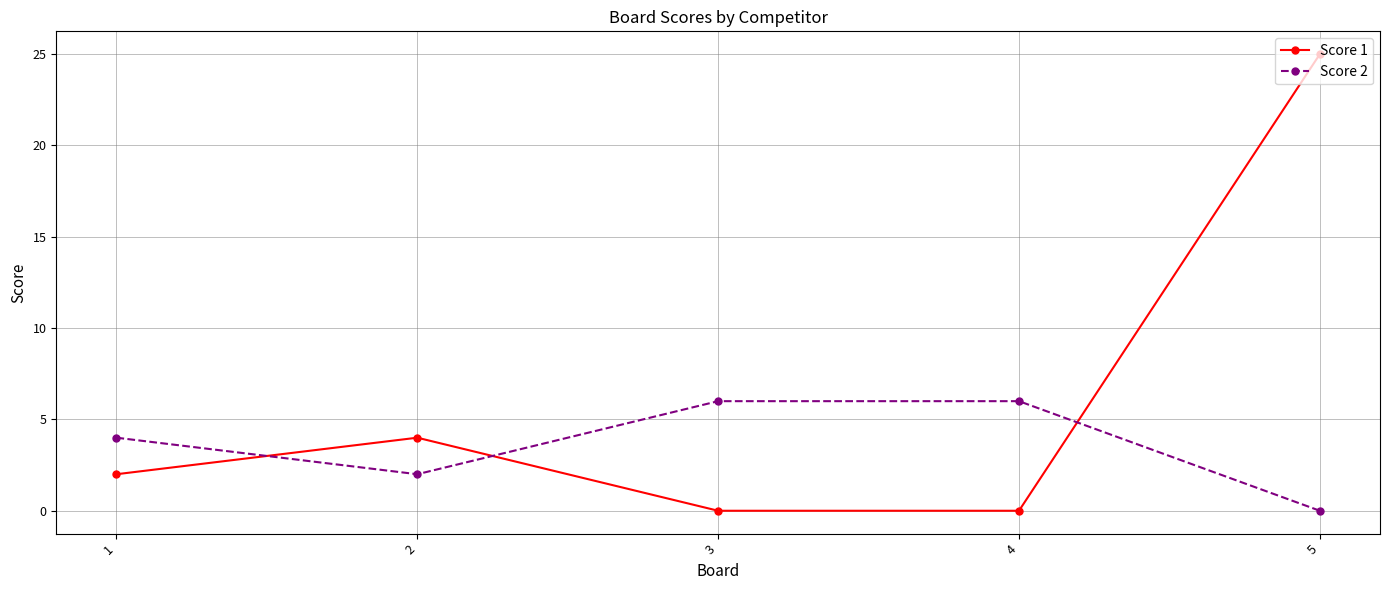

The value of Score 2 at 5 is -3. True or false?

False